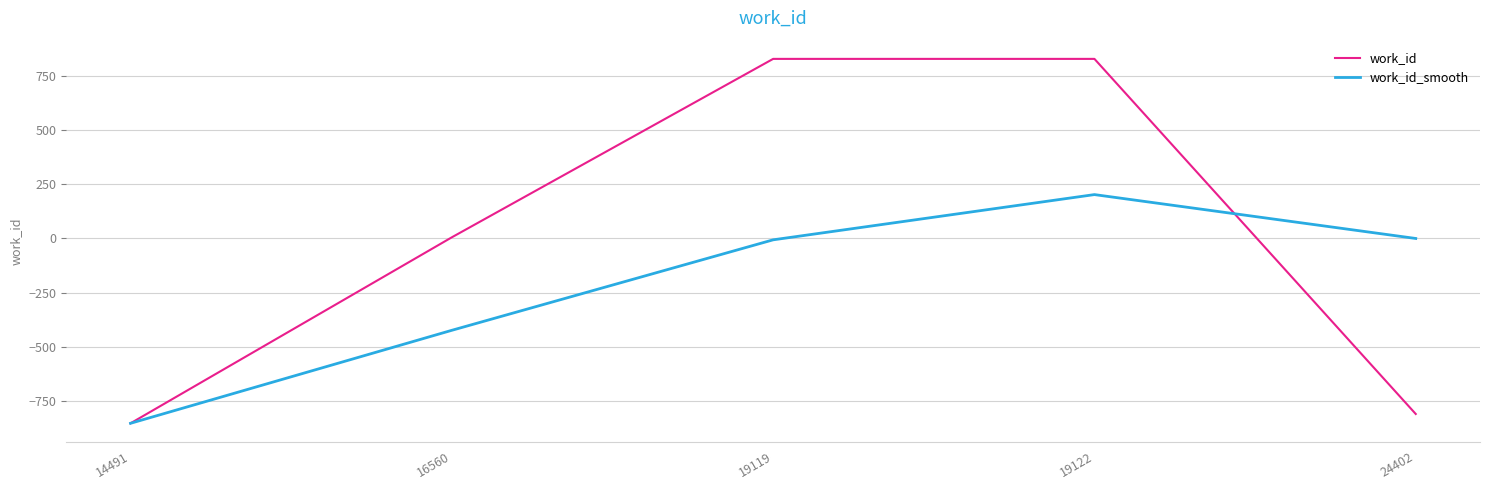

In work_id_smooth, how many points are higher than both neighbors (excluding endpoints)?

1